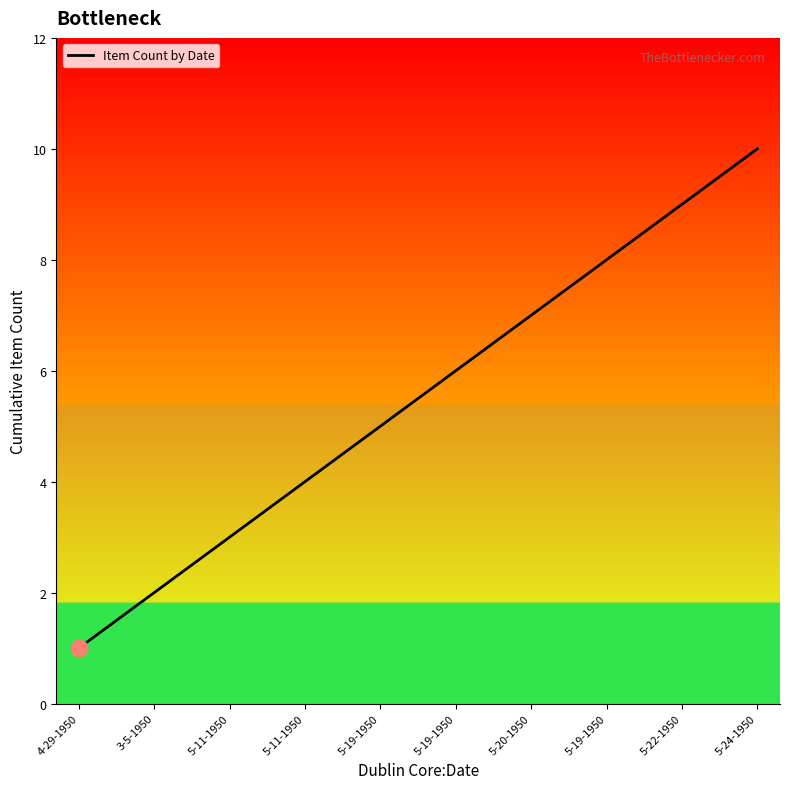

What is the ratio of the value at 3-5-1950 to the value at 5-19-1950?

0.3